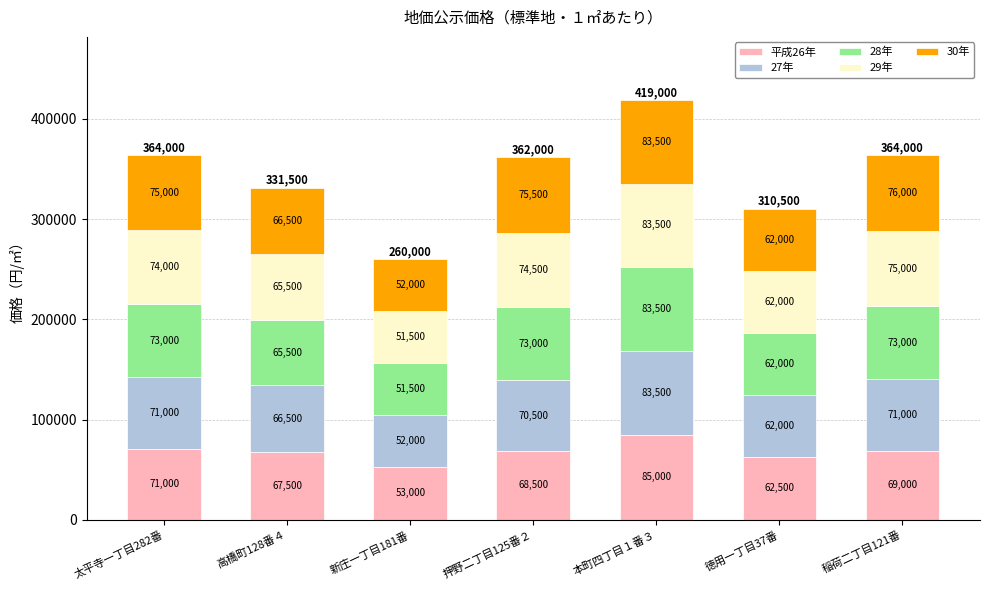

The 平成26年 series shows 89961 at 新庄一丁目181番. True or false?

False